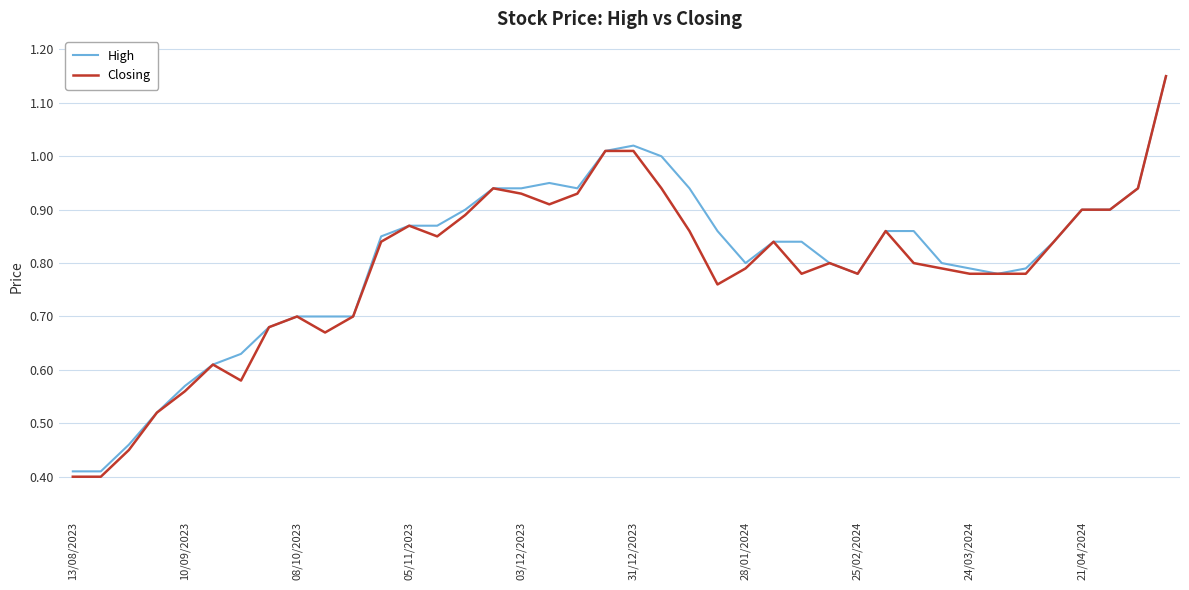

How many lines are shown in the chart?

2